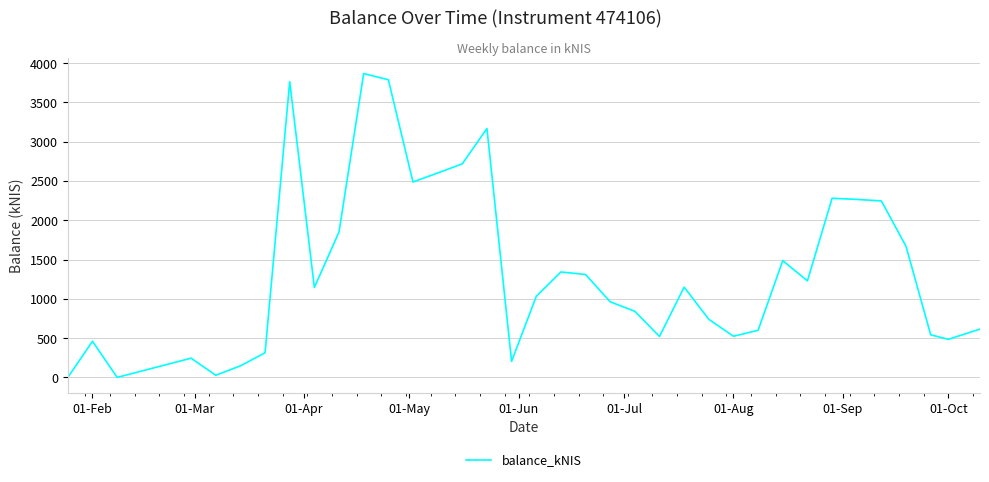

What is the maximum value shown in the chart?

3867.1